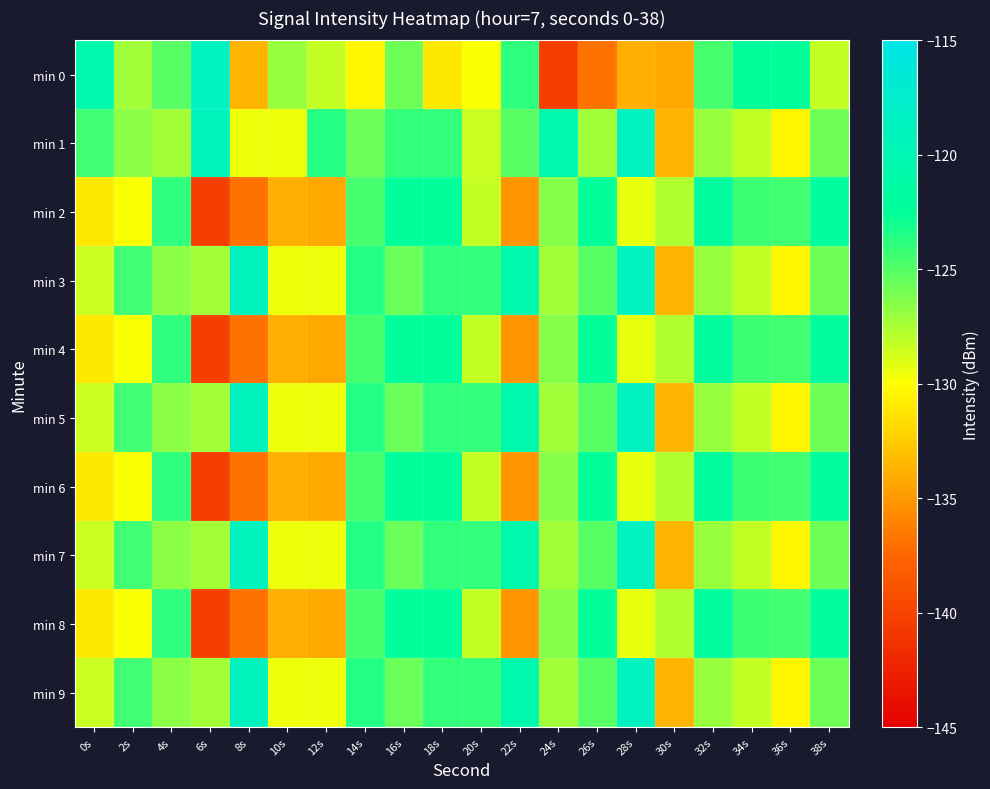

Between 24s and 38s, which is larger?

38s